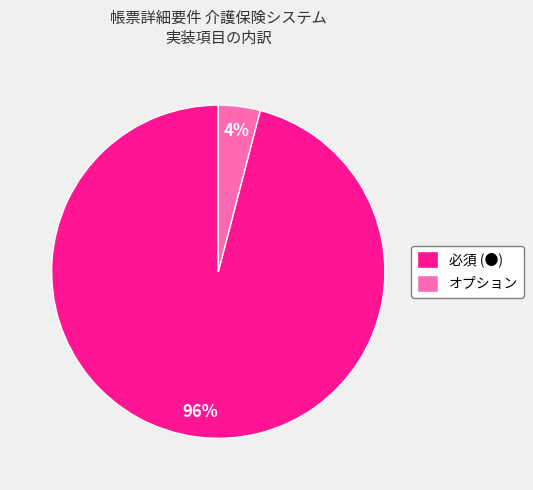

How many slices are in this pie chart?

2